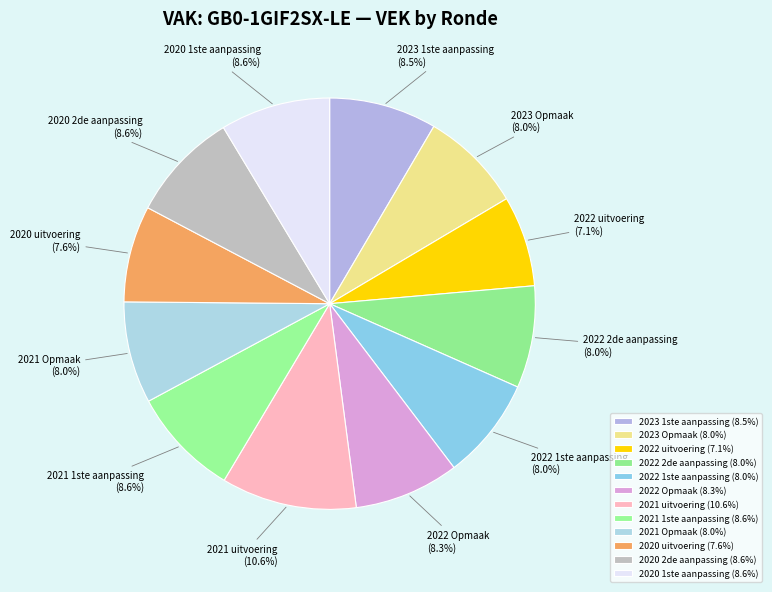

Does any single category account for the majority?

No